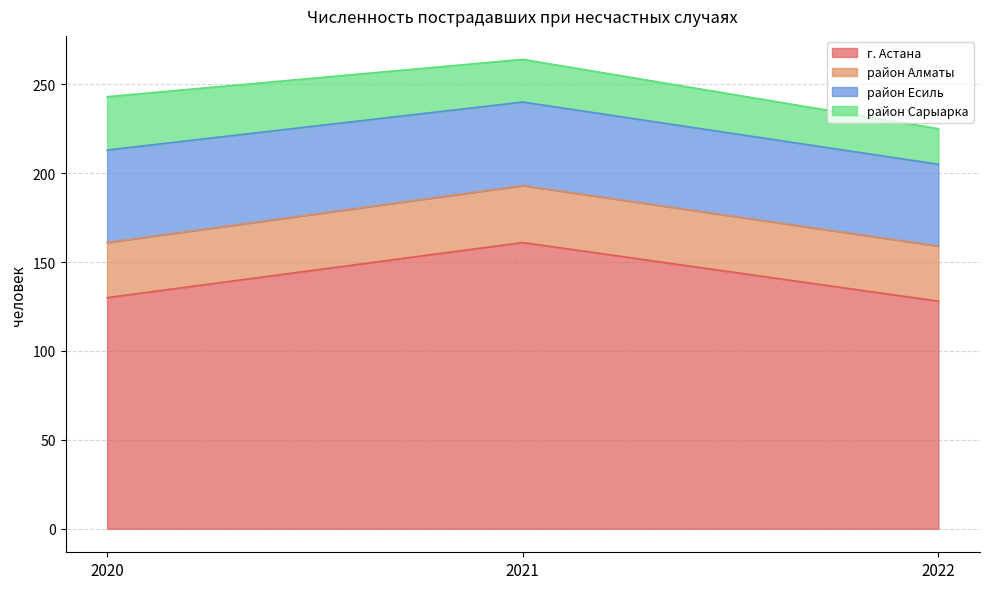

Is it true that г. Астана equals 54 at 2022?

False